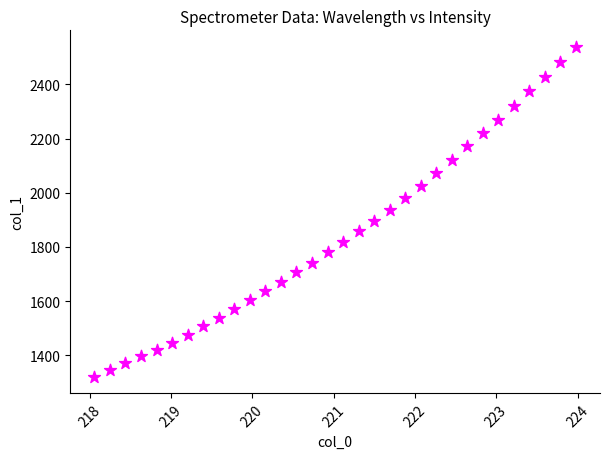

What is the range of X values (max minus min)?

5.9